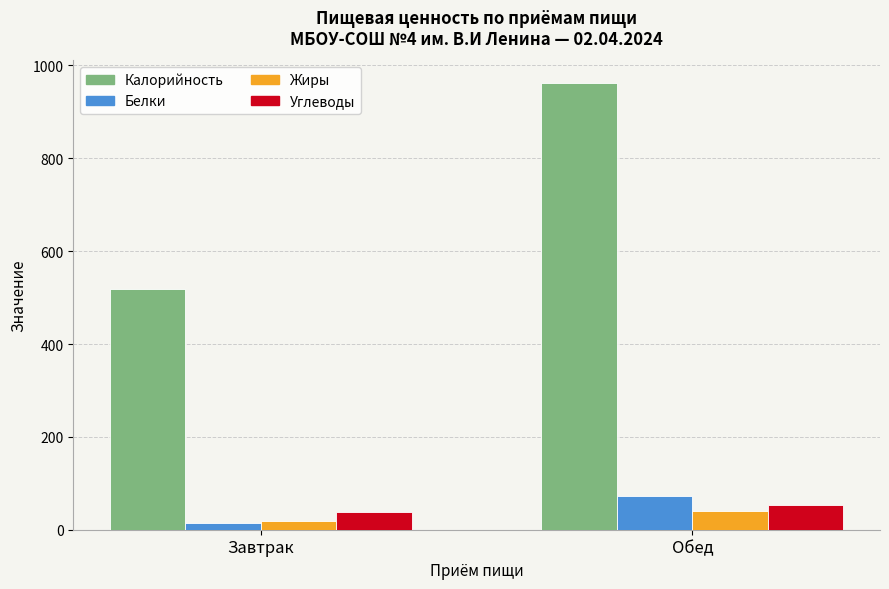

How many bars are there in total?

8